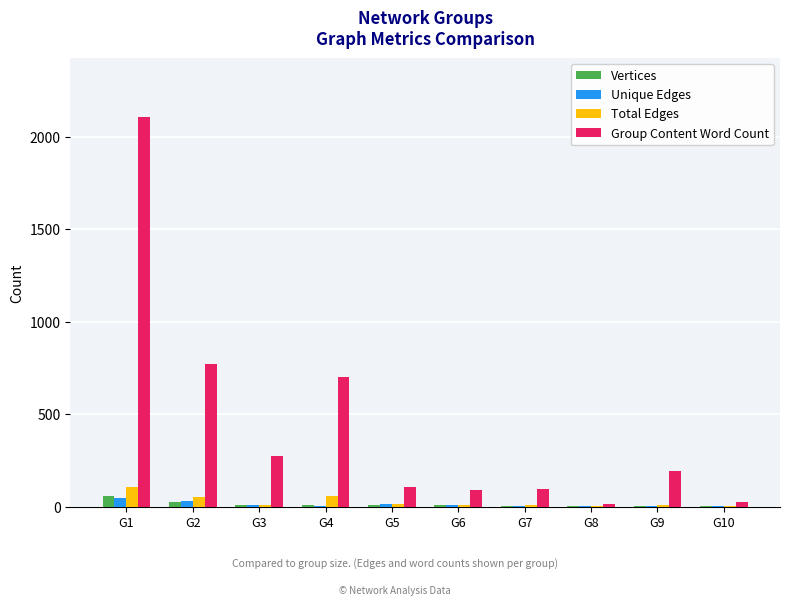

What is the sum of all Group Content Word Count values?

4386